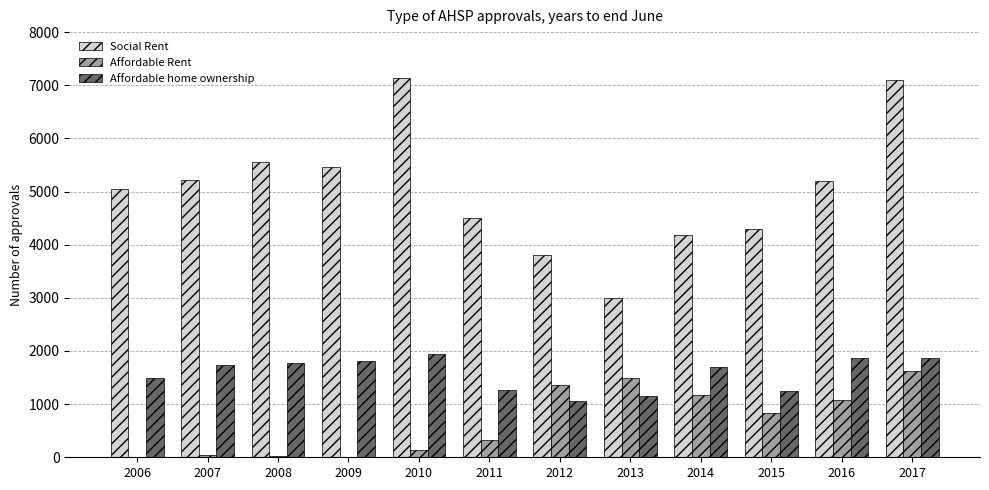

Between 2012 and 2013, which series saw the biggest shift?

Social Rent